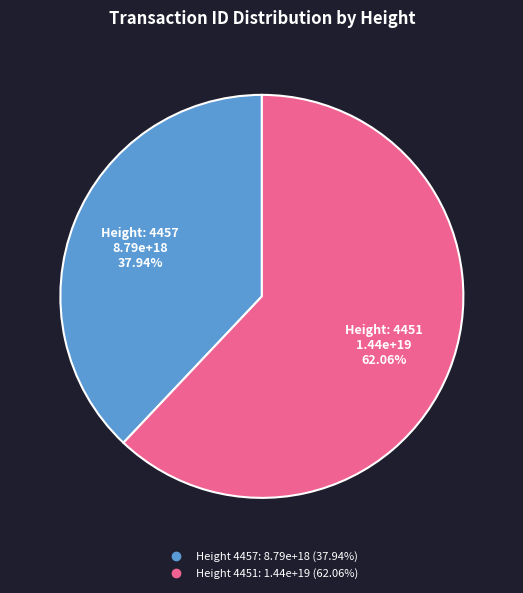

Is there any slice that represents more than half of the pie?

Yes